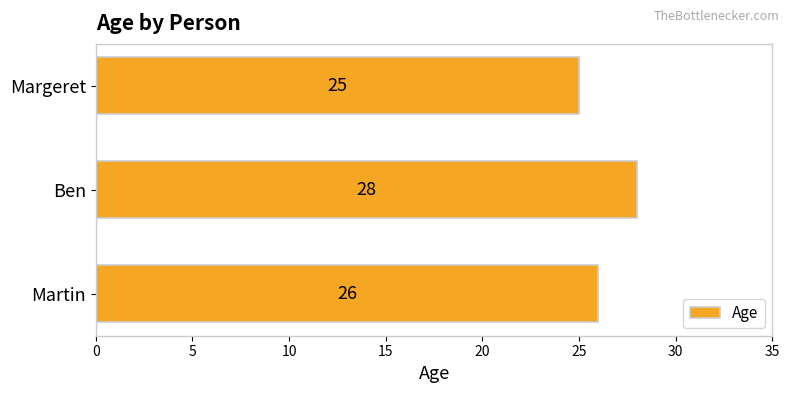

Which label corresponds to the smallest value in the chart?

Margeret